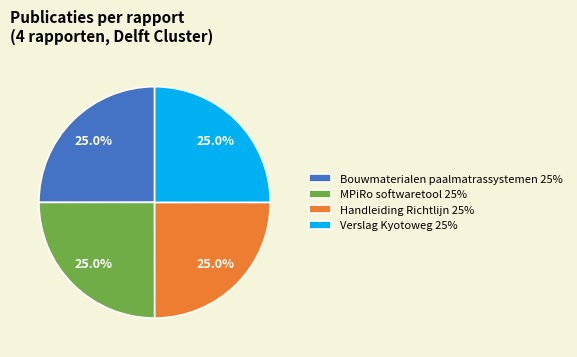

To the nearest percent, what is the average slice percentage?

25%